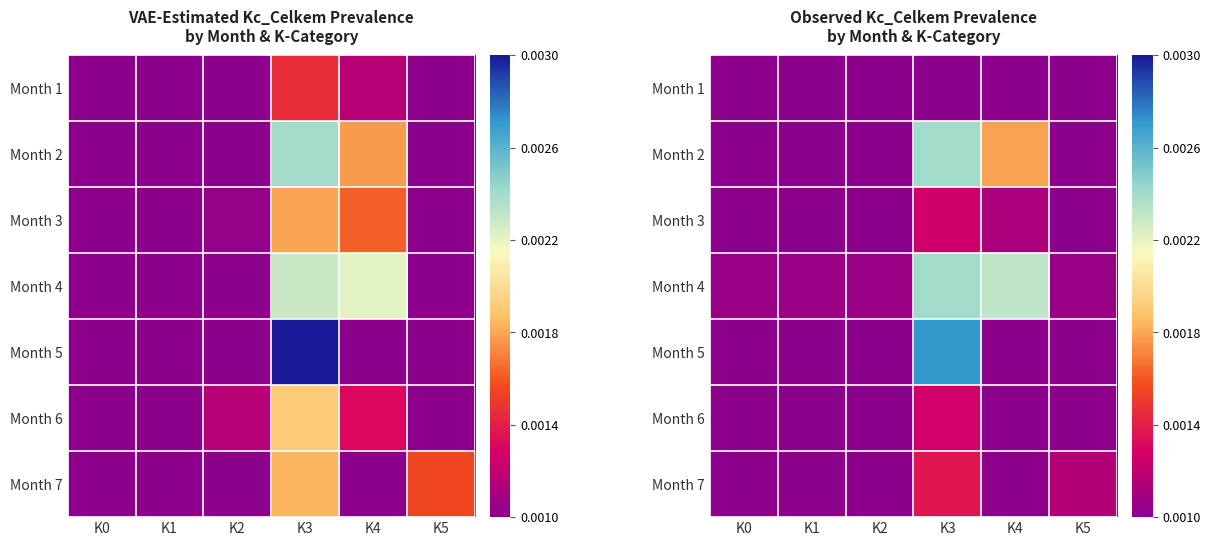

Is it true that Month 2 equals 0.0 at K1?

True